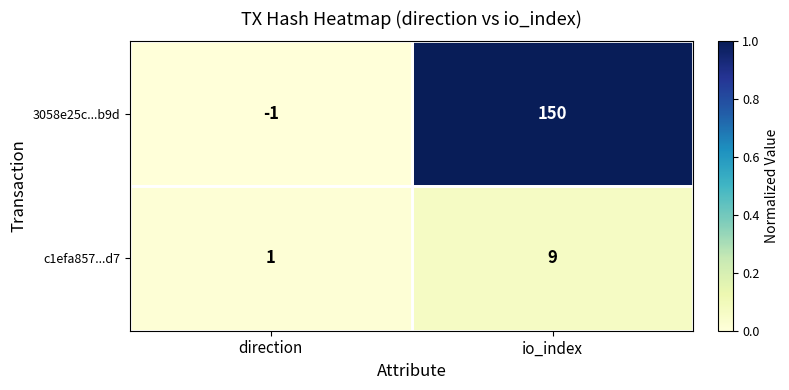

Count the number of data series in this chart.

2